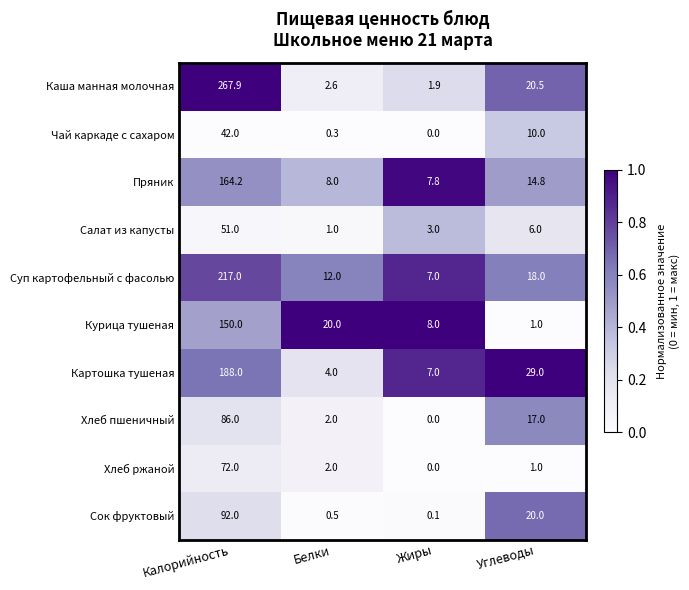

Between Белки and Жиры, which series saw the biggest shift?

Курица тушеная